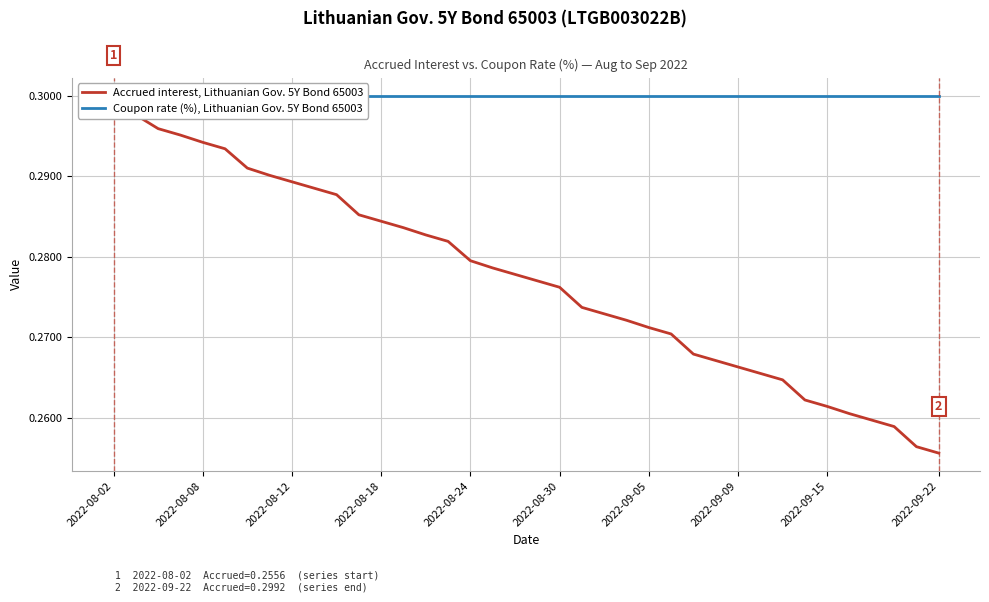

True or false: Accrued interest, Lithuanian Gov. 5Y Bond 65003 and Coupon rate (%), Lithuanian Gov. 5Y Bond 65003 cross at least once.

False